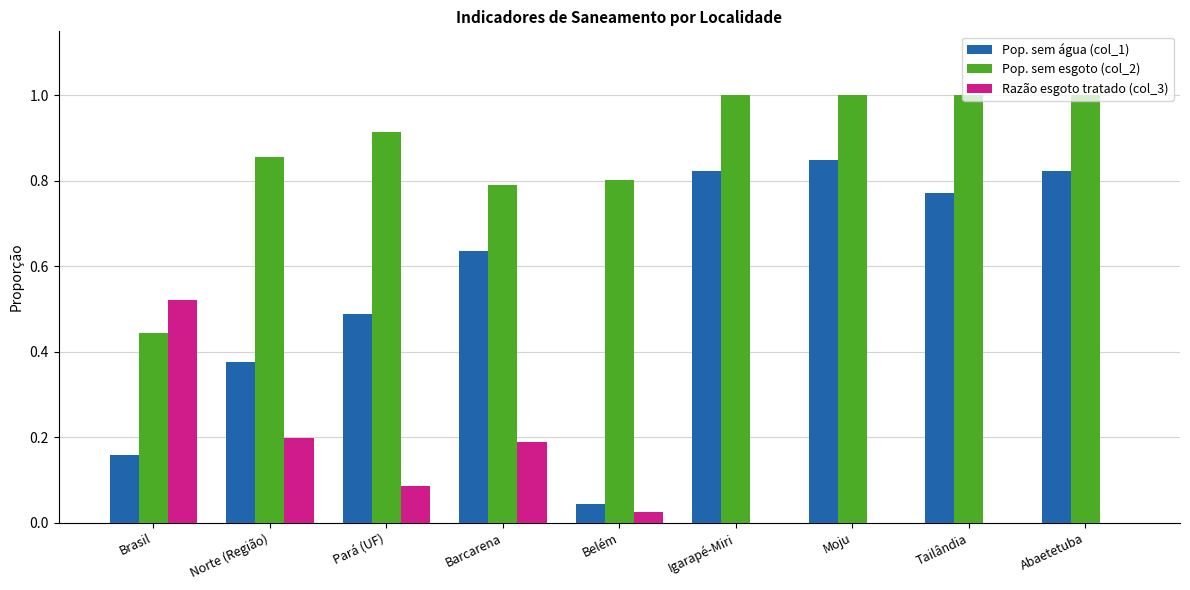

What is the sum of all Razão esgoto tratado (col_3) values?

1.0